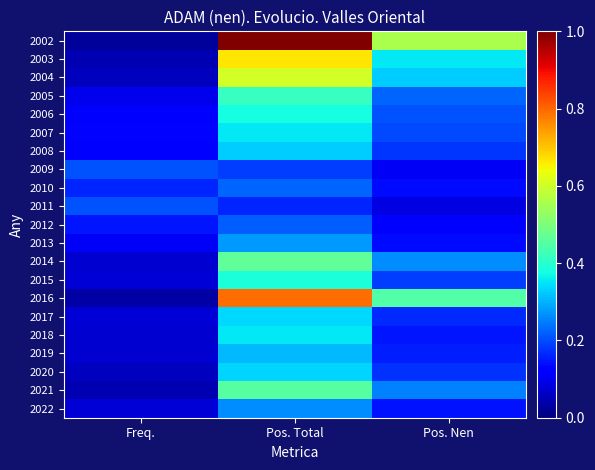

Reading right to left, what are all the values shown in this chart?

2022: Pos. Nen=0.1	Pos. Total=0.3	Freq.=0.1
2021: Pos. Nen=0.2	Pos. Total=0.5	Freq.=0.0
2020: Pos. Nen=0.2	Pos. Total=0.3	Freq.=0.1
2019: Pos. Nen=0.2	Pos. Total=0.3	Freq.=0.1
2018: Pos. Nen=0.1	Pos. Total=0.4	Freq.=0.1
2017: Pos. Nen=0.2	Pos. Total=0.3	Freq.=0.1
2016: Pos. Nen=0.4	Pos. Total=0.8	Freq.=0.0
2015: Pos. Nen=0.2	Pos. Total=0.4	Freq.=0.1
2014: Pos. Nen=0.3	Pos. Total=0.5	Freq.=0.1
2013: Pos. Nen=0.1	Pos. Total=0.3	Freq.=0.1
2012: Pos. Nen=0.1	Pos. Total=0.2	Freq.=0.1
2011: Pos. Nen=0.1	Pos. Total=0.2	Freq.=0.2
2010: Pos. Nen=0.1	Pos. Total=0.2	Freq.=0.2
2009: Pos. Nen=0.1	Pos. Total=0.2	Freq.=0.2
2008: Pos. Nen=0.2	Pos. Total=0.3	Freq.=0.1
2007: Pos. Nen=0.2	Pos. Total=0.4	Freq.=0.1
2006: Pos. Nen=0.2	Pos. Total=0.4	Freq.=0.1
2005: Pos. Nen=0.2	Pos. Total=0.4	Freq.=0.1
2004: Pos. Nen=0.3	Pos. Total=0.6	Freq.=0.1
2003: Pos. Nen=0.4	Pos. Total=0.7	Freq.=0.0
2002: Pos. Nen=0.6	Pos. Total=1.0	Freq.=0.0